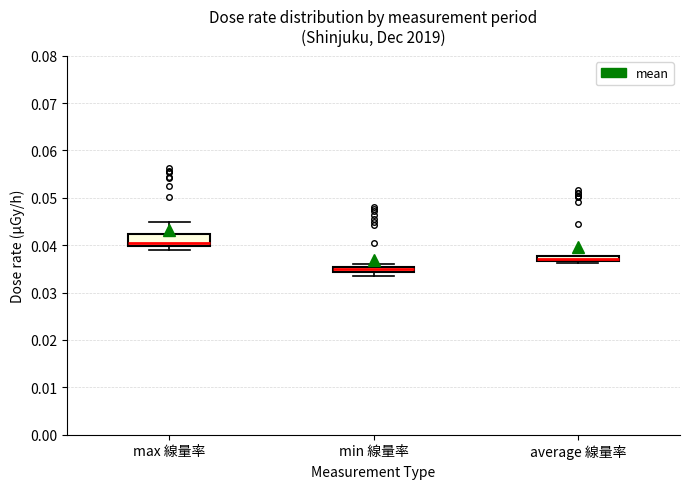

Where is the lower edge of the box for average 線量率 on the y-axis? The values are not printed on the chart, so give them approximately, as read against the axis.

0.037